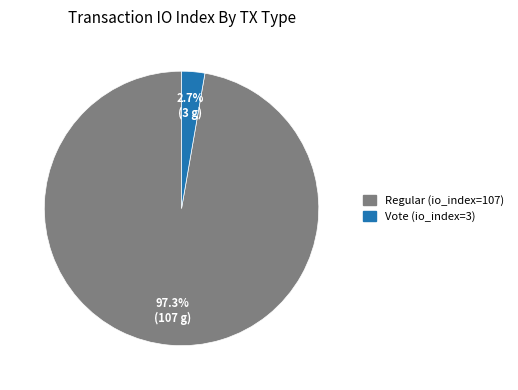

To the nearest percent, what portion does Regular (io_index=107) represent?

97%